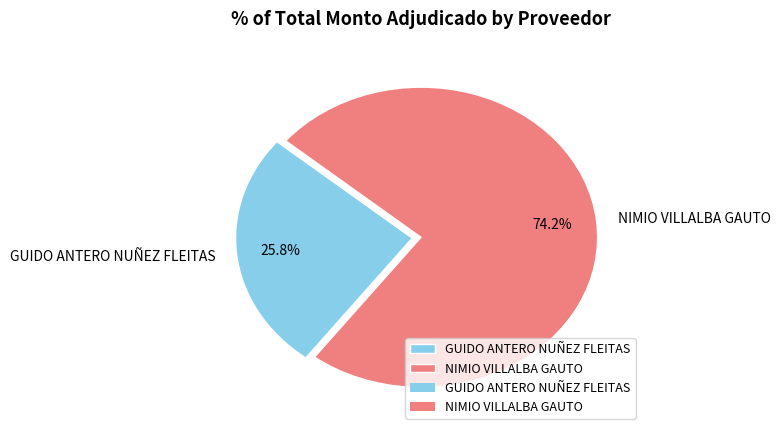

What is the smallest slice in the pie chart?

GUIDO ANTERO NUÑEZ FLEITAS